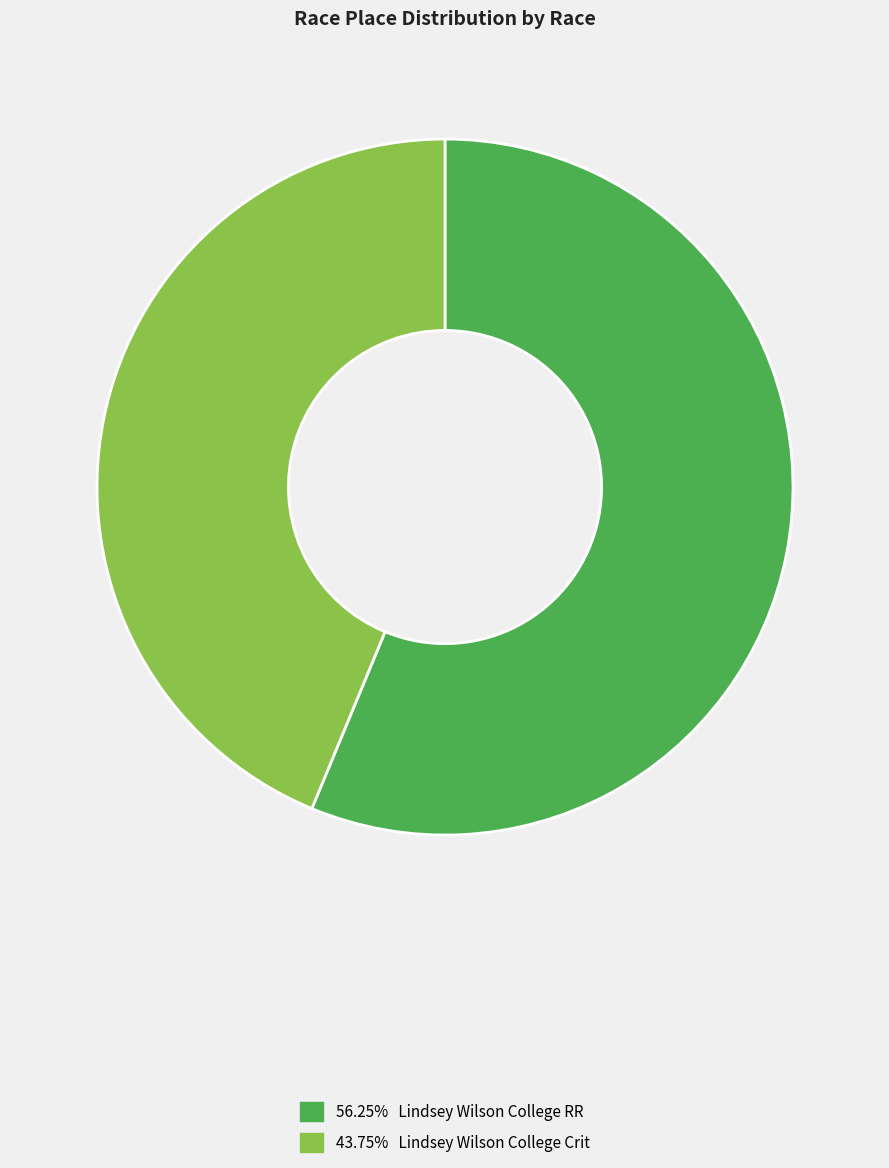

Is there a majority slice in this chart?

Yes